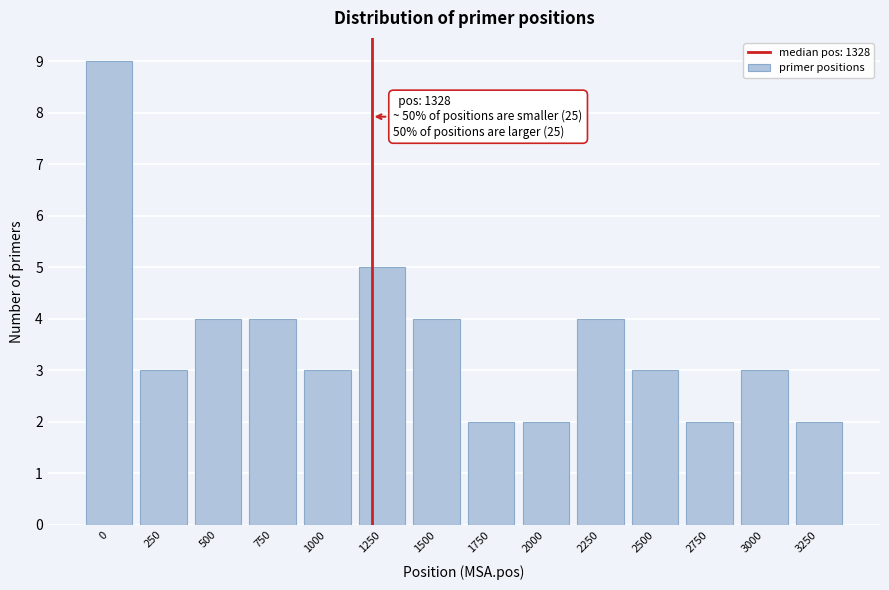

Reading right to left, what are all the values shown in this chart?

2	3	2	3	4	2	2	4	5	3	4	4	3	9